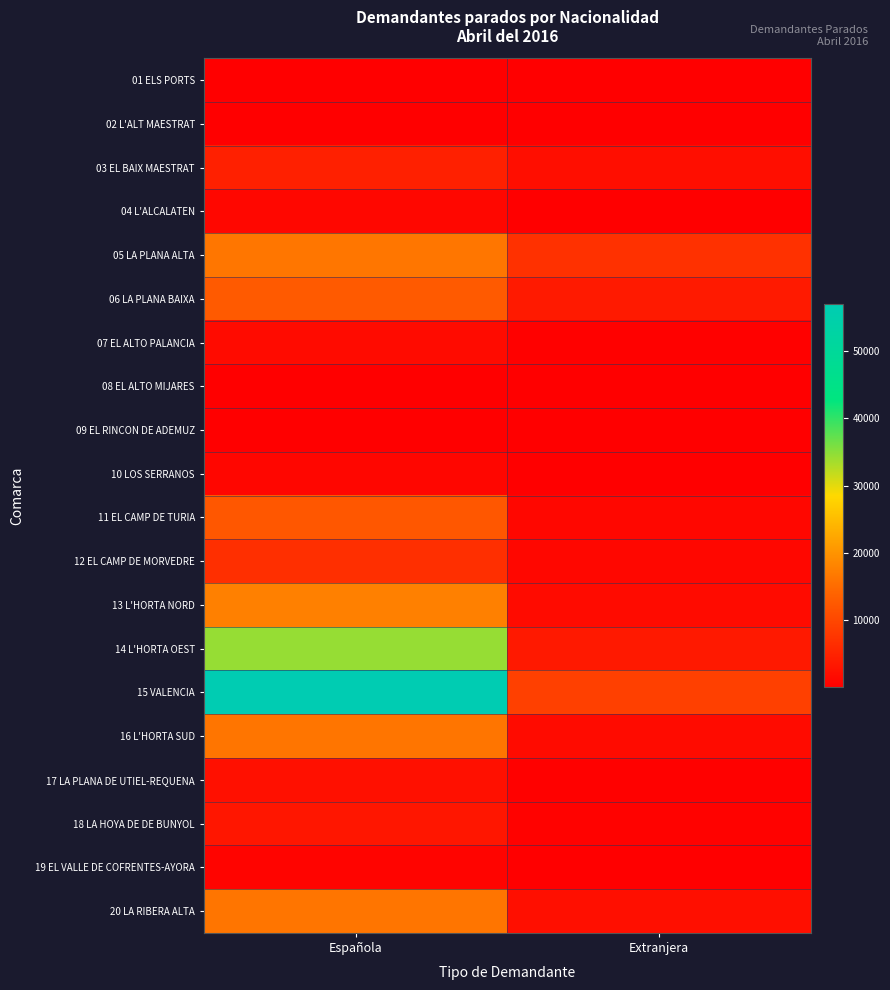

At how many categories does at least one series exceed 7256?

2